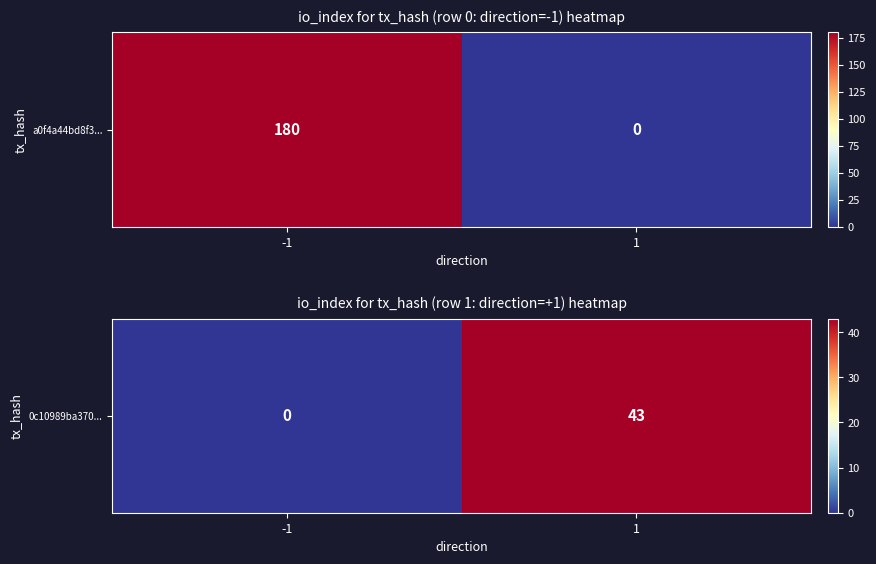

What is the maximum value shown in the chart?

43